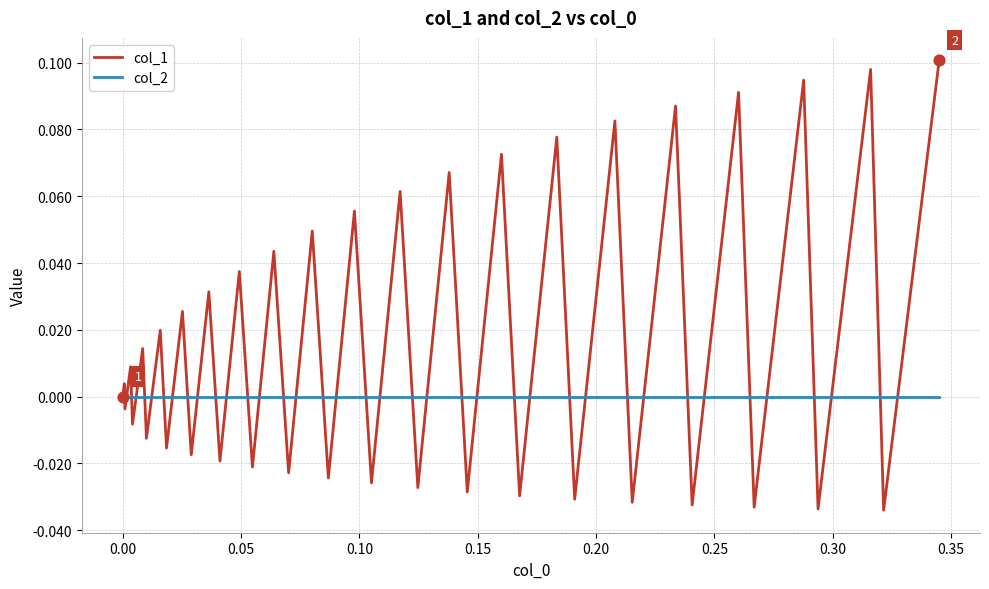

Which series has the largest range (max minus min)?

col_1